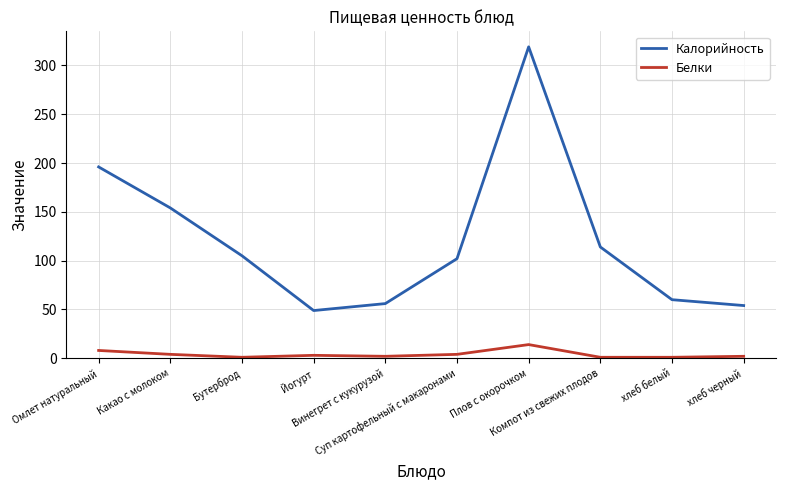

What is the total value across all series at Компот из свежих плодов?

115.0